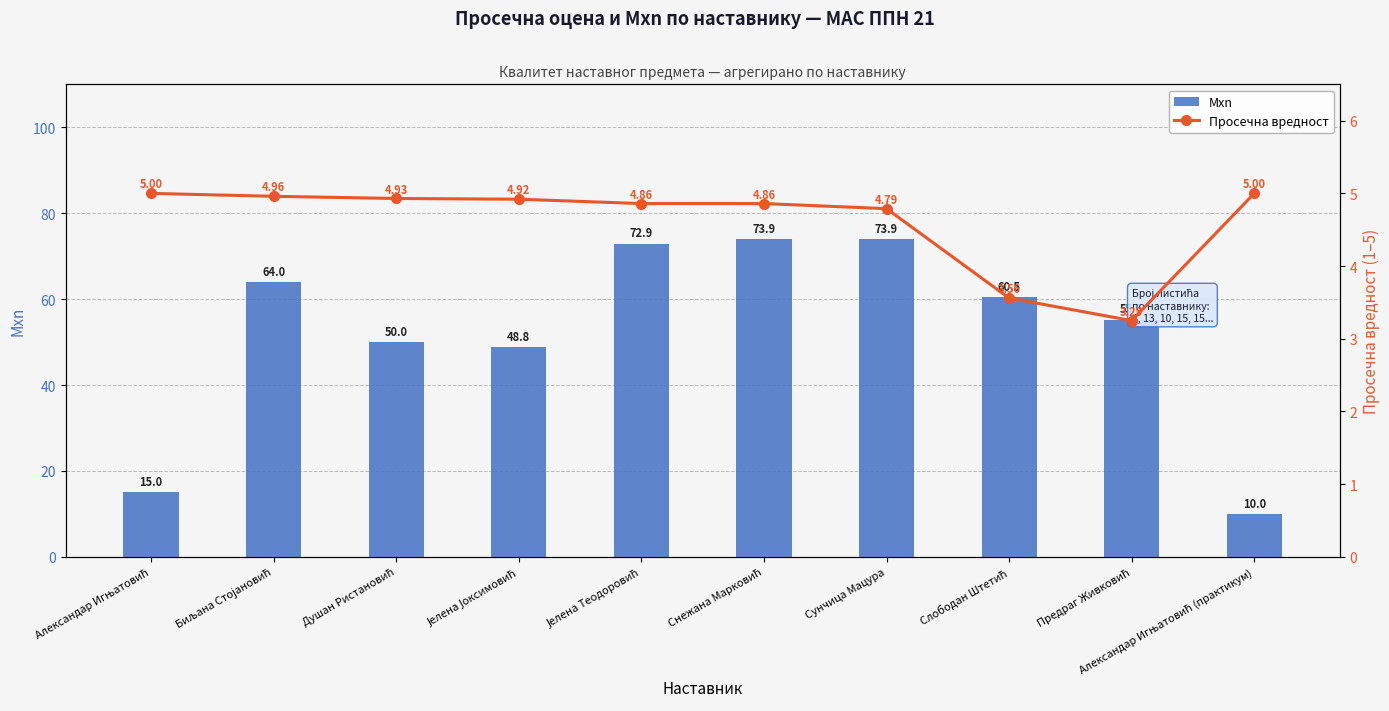

Which series has the largest total across all categories?

Mxn